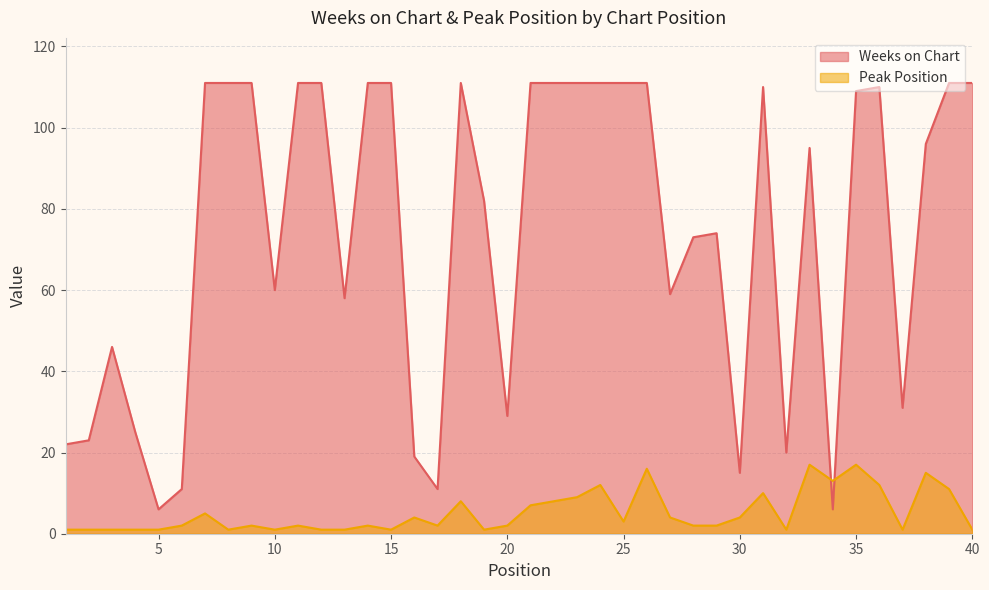

Where is Peak Position nearest to the value 9?

23